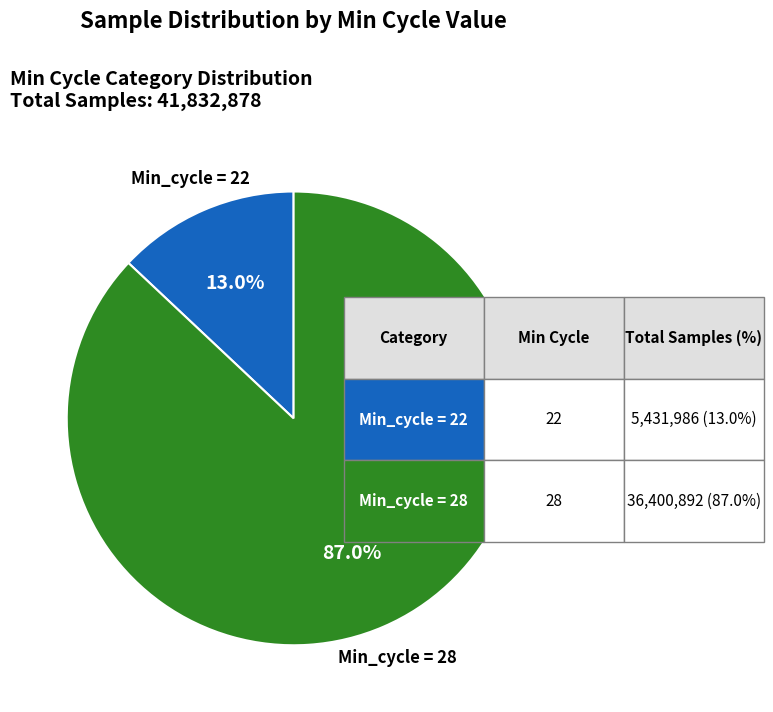

Is there any slice that represents more than half of the pie?

Yes